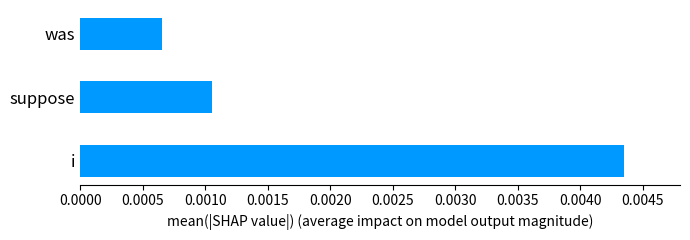

List the labels in order of value, smallest first.

was, suppose, i